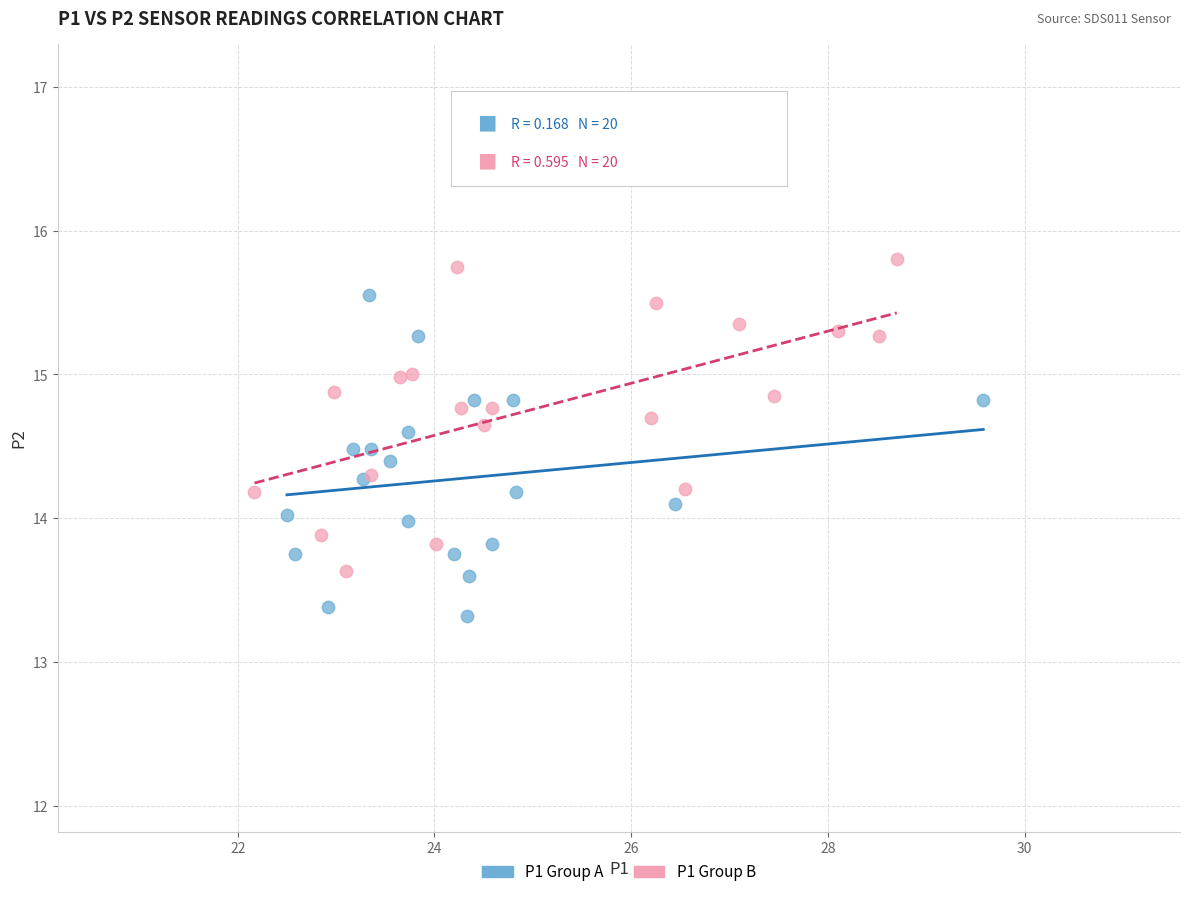

Which series reaches the maximum Y coordinate?

P1 Group B